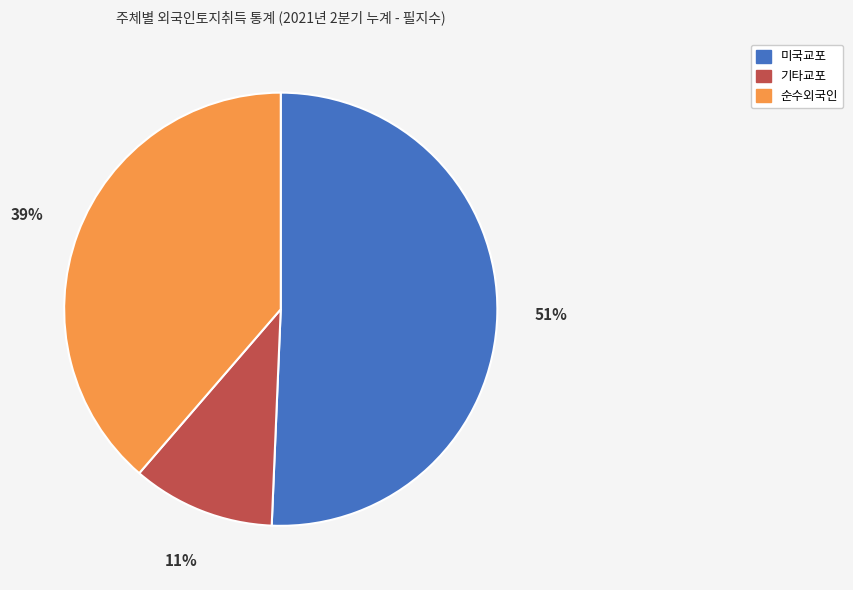

Which slice represents more than half of the pie?

미국교포